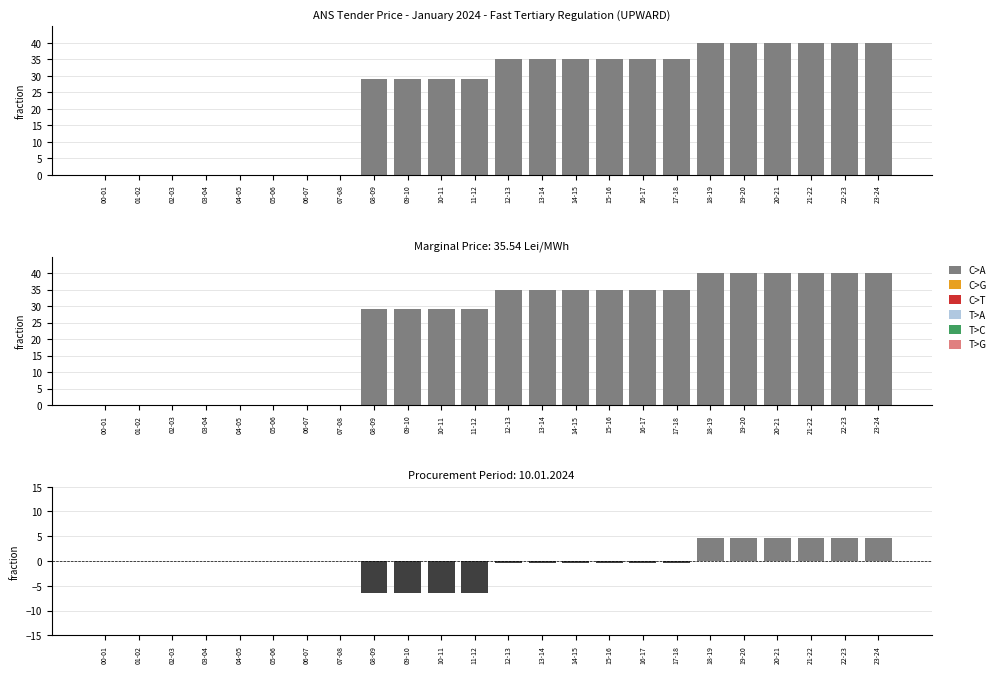

Is the value of T>G at 09-10 greater than the value of T>A at 08-09?

No